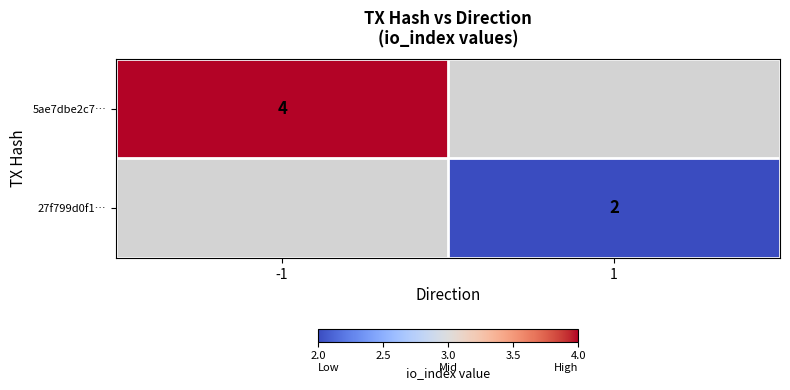

The value of 5ae7dbe2c7… at -1 is 4. True or false?

True